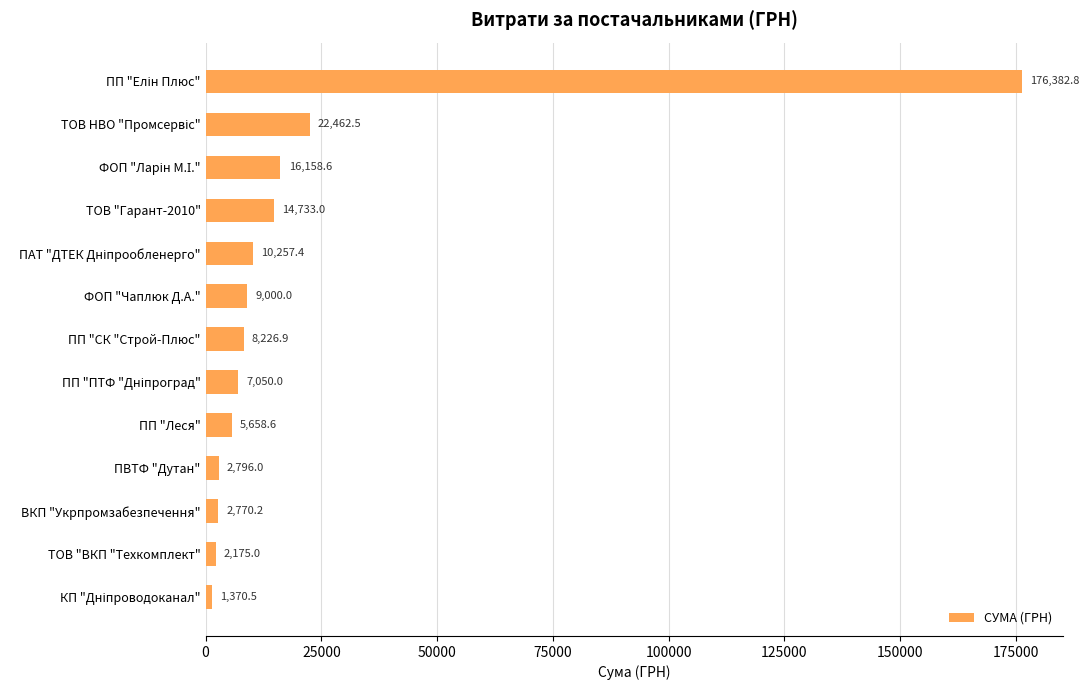

Are the bars grouped side by side (vs. stacked)?

No